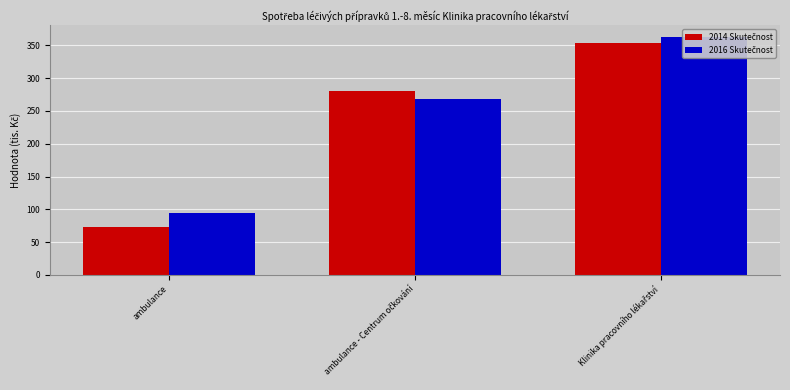

What is the total value across all series at ambulance?

167.5